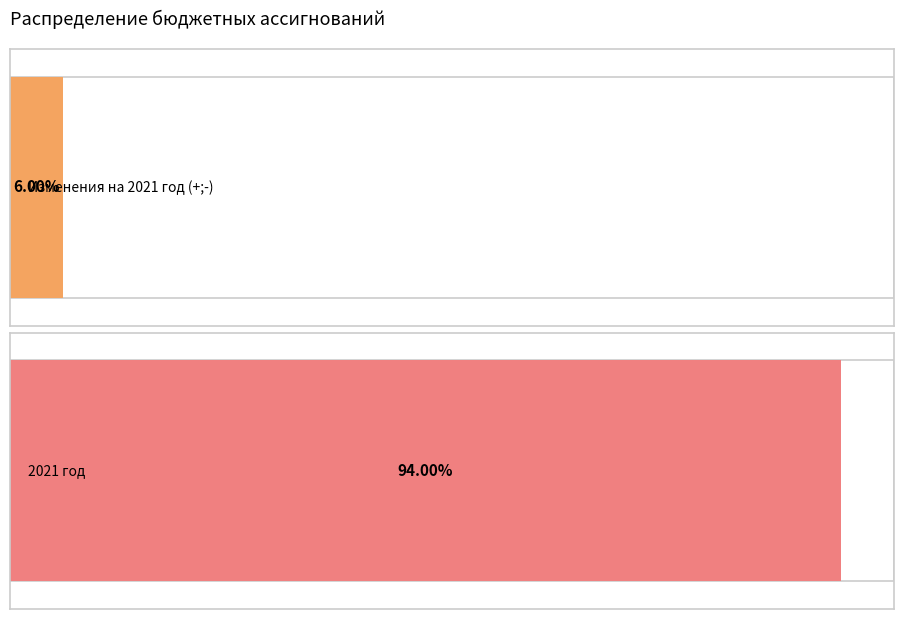

What are all the series names shown in the legend?

Изменения на 2021 год (+;-), 2021 год